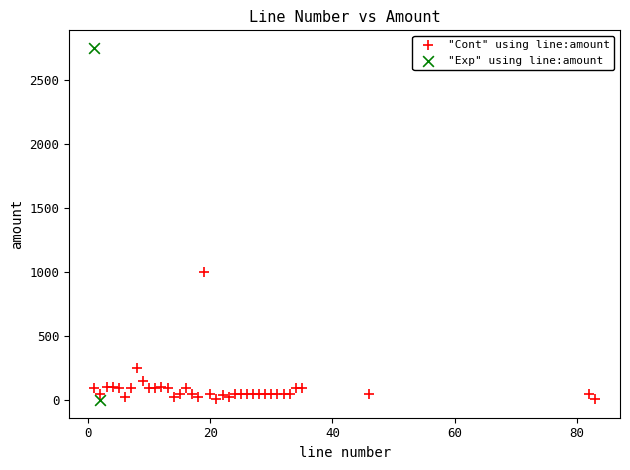

What are all the series names shown in the legend?

"Cont" using line:amount, "Exp" using line:amount